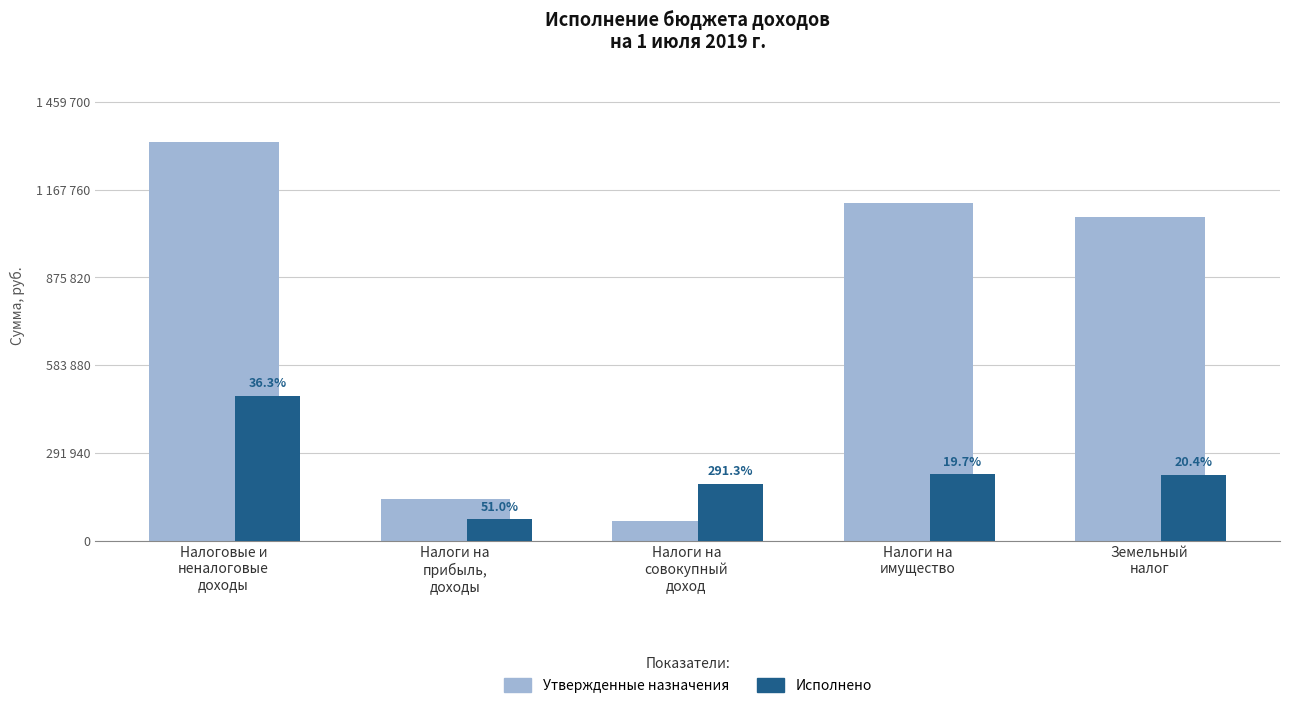

Where is Утвержденные назначения nearest to the value 696000?

Земельный
налог